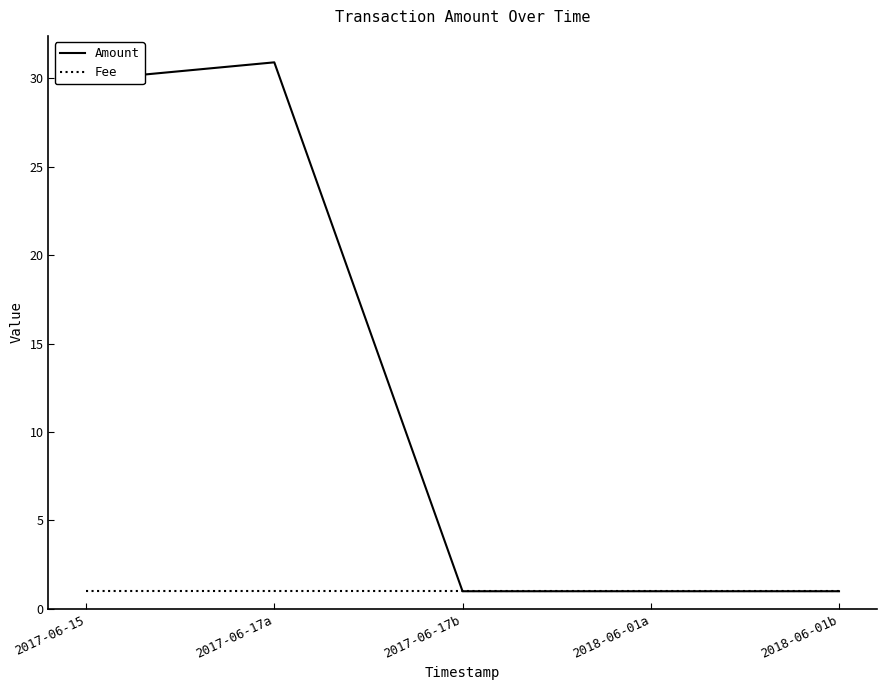

List the series in order of their peak value, lowest first.

Fee, Amount